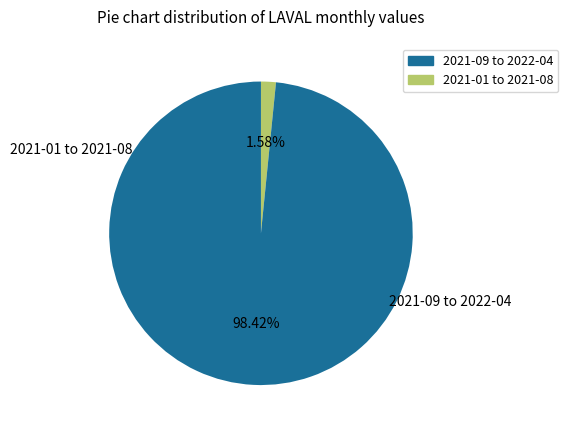

Does any single category account for the majority?

Yes